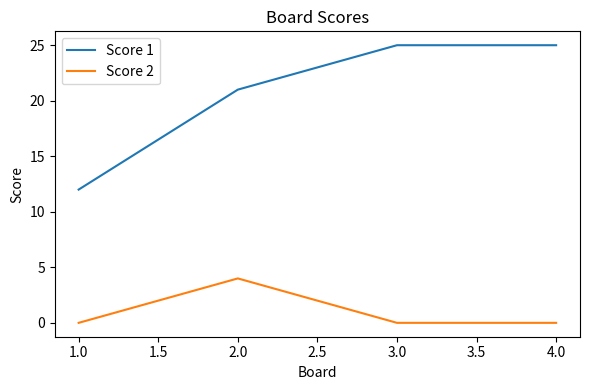

How many categories are shown in the chart?

4